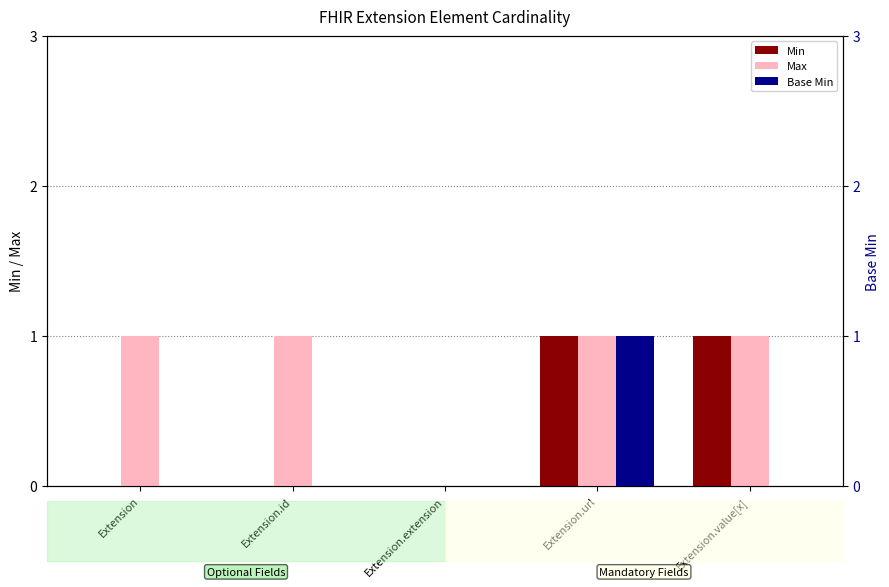

Reading left to right, transcribe all the data shown in this chart.

Min: 0	0	0	1	1
Max: 1	1	0	1	1
Base Min: 0	0	0	1	0